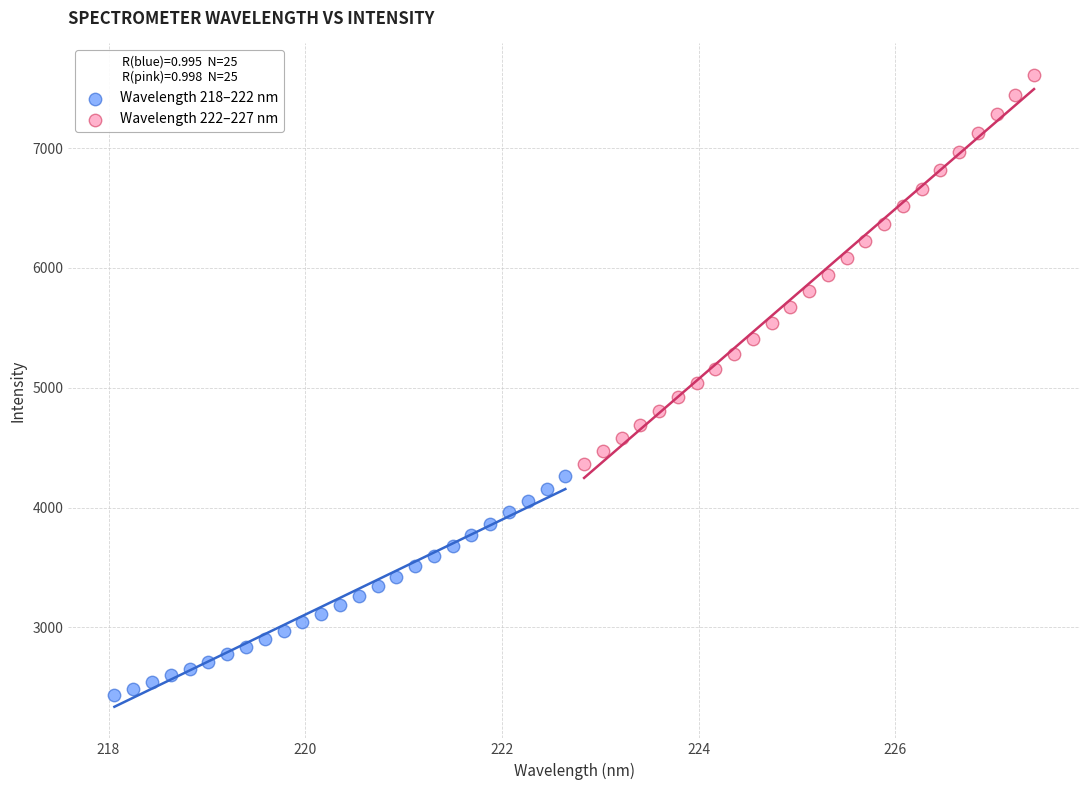

Which series contains the lowest Y value?

Wavelength 218–222 nm